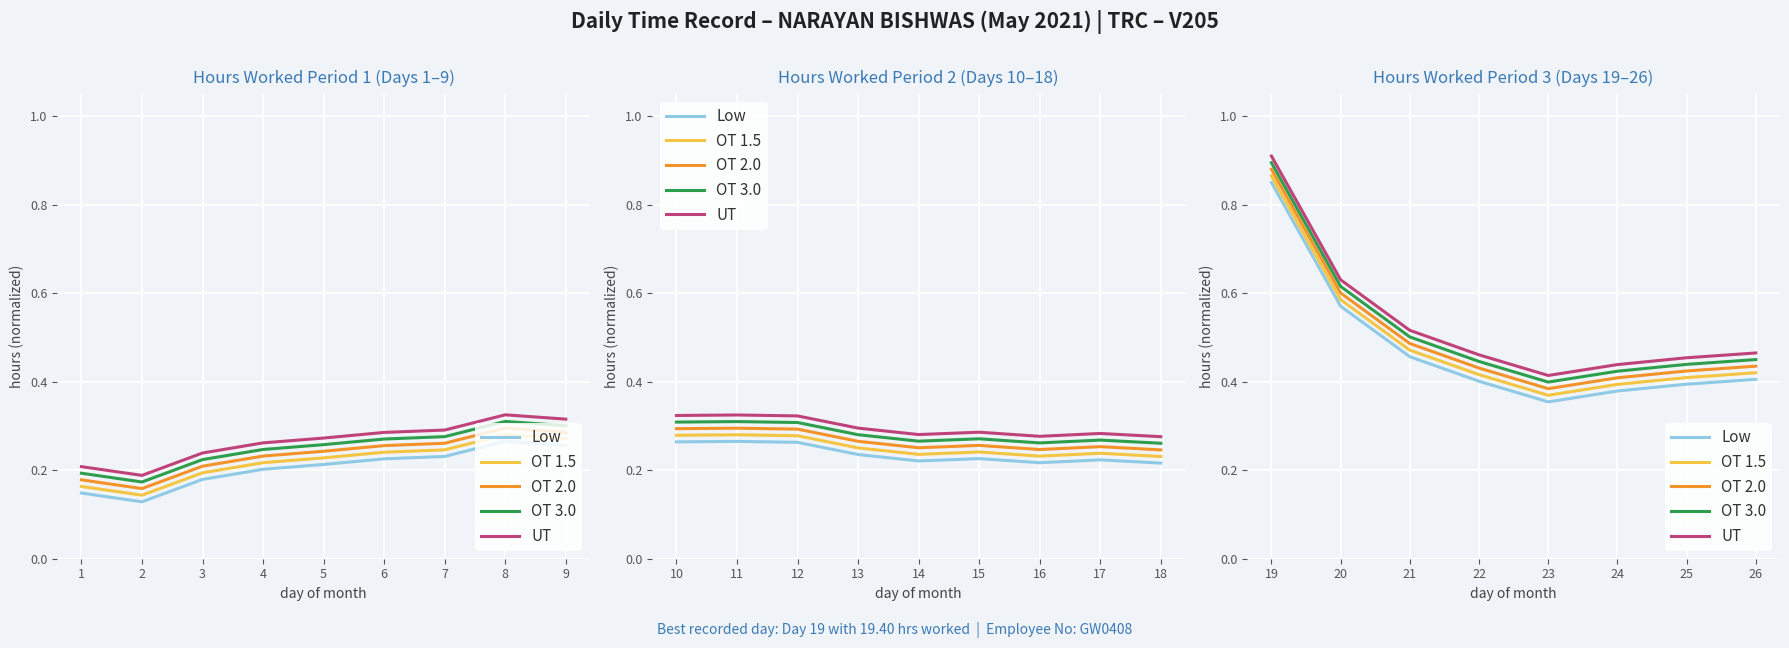

Is the value of OT 2.0 at 24 greater than the value of OT 3.0 at 19?

No